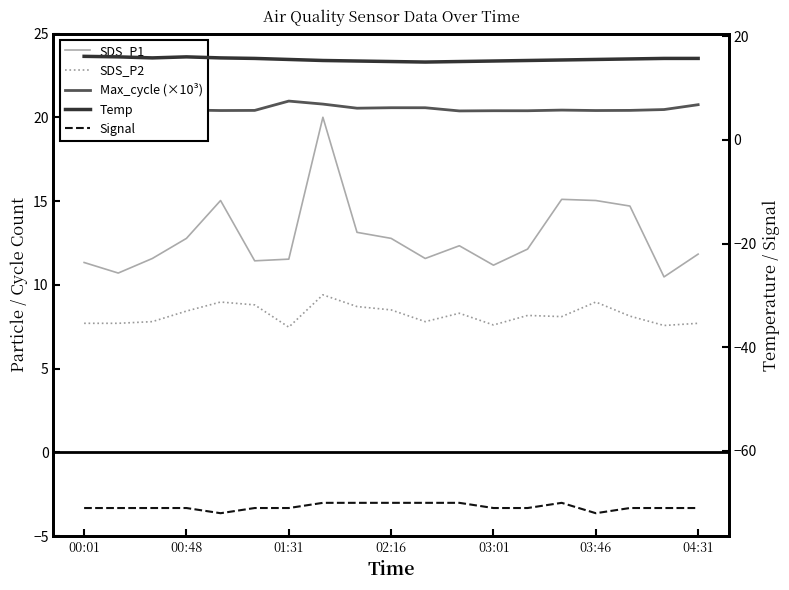

What is the sum of the Signal values at 03:46 and 13?

-142.0